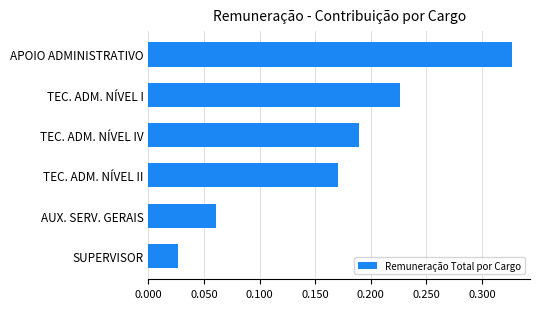

At which category does the chart reach its peak across all series?

APOIO ADMINISTRATIVO